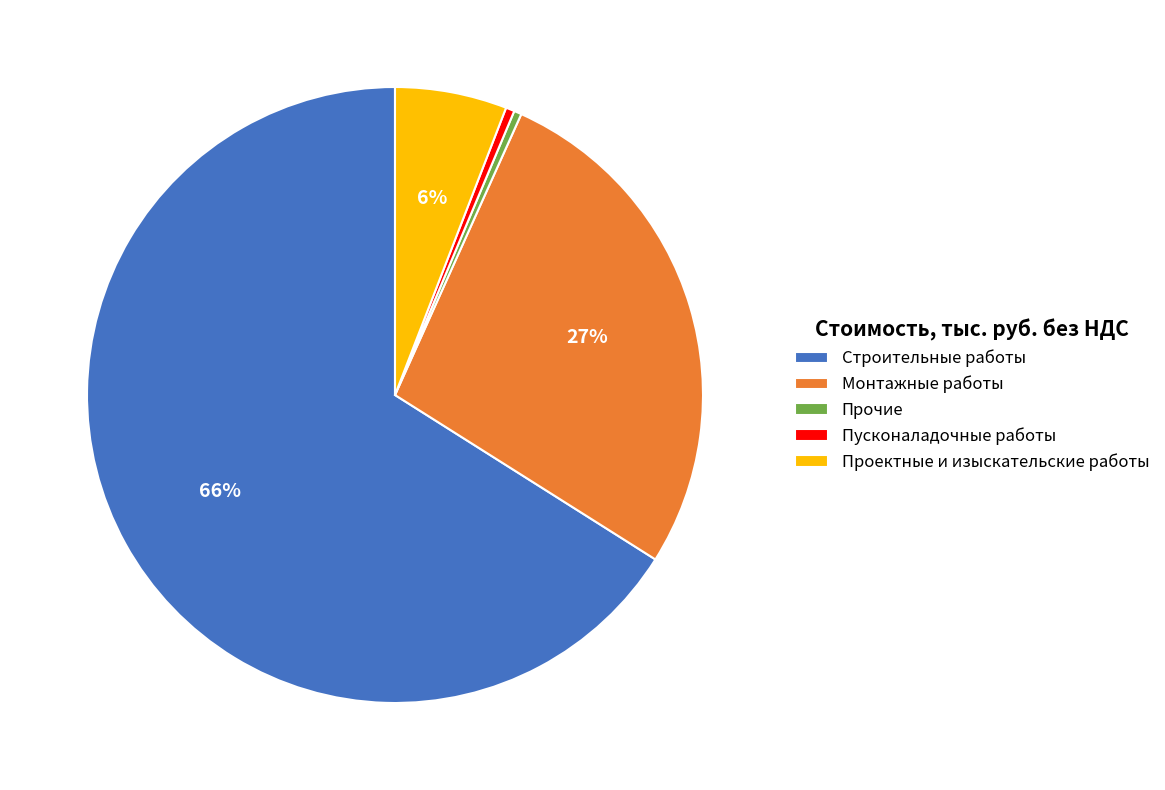

Between Прочие and Строительные работы, which is larger?

Строительные работы